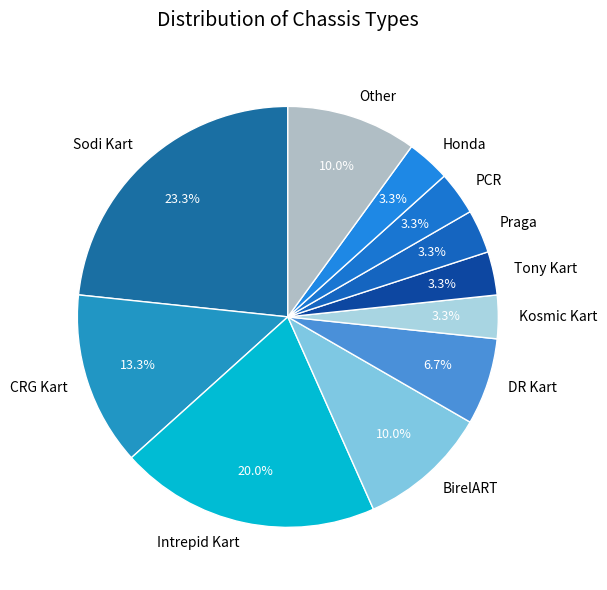

Count the number of slices in the pie.

11